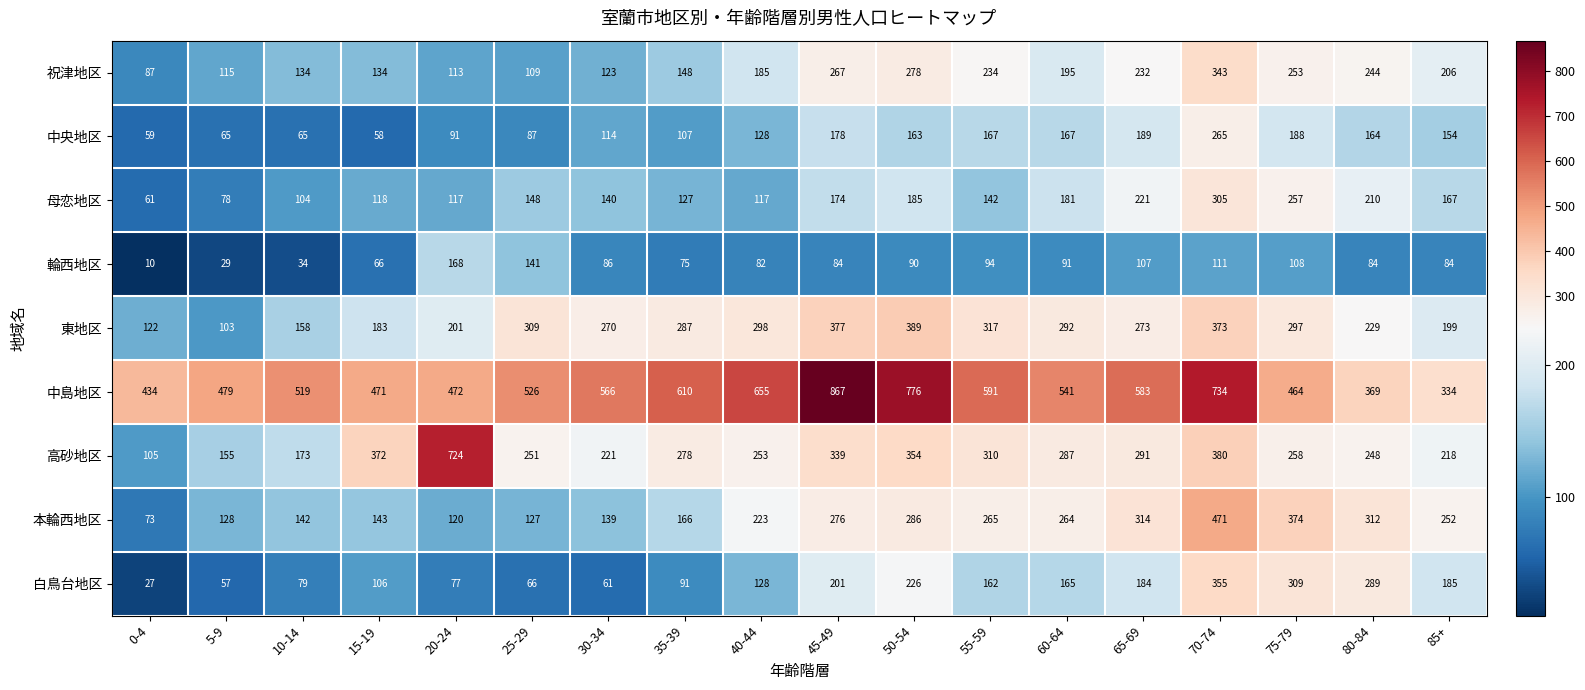

The value of 中島地区 at 50-54 is 1263. True or false?

False